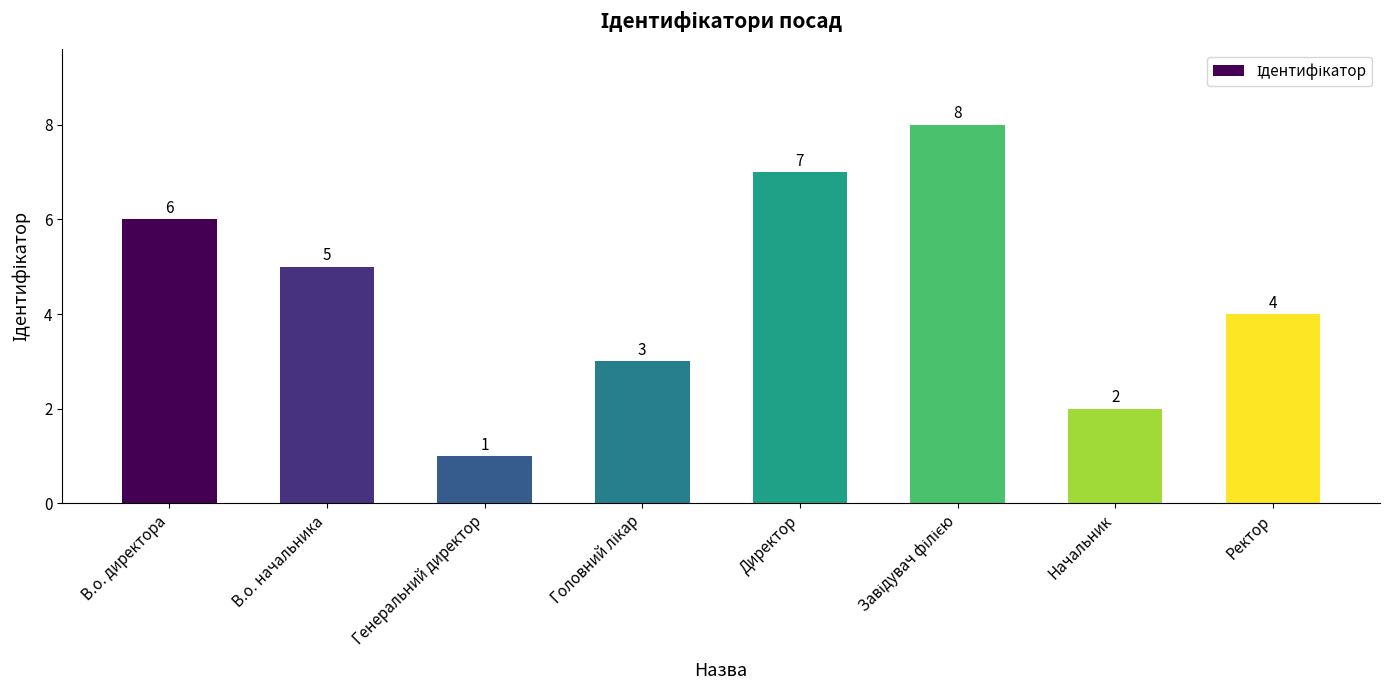

Which has a higher value, В.о. начальника or Генеральний директор?

В.о. начальника